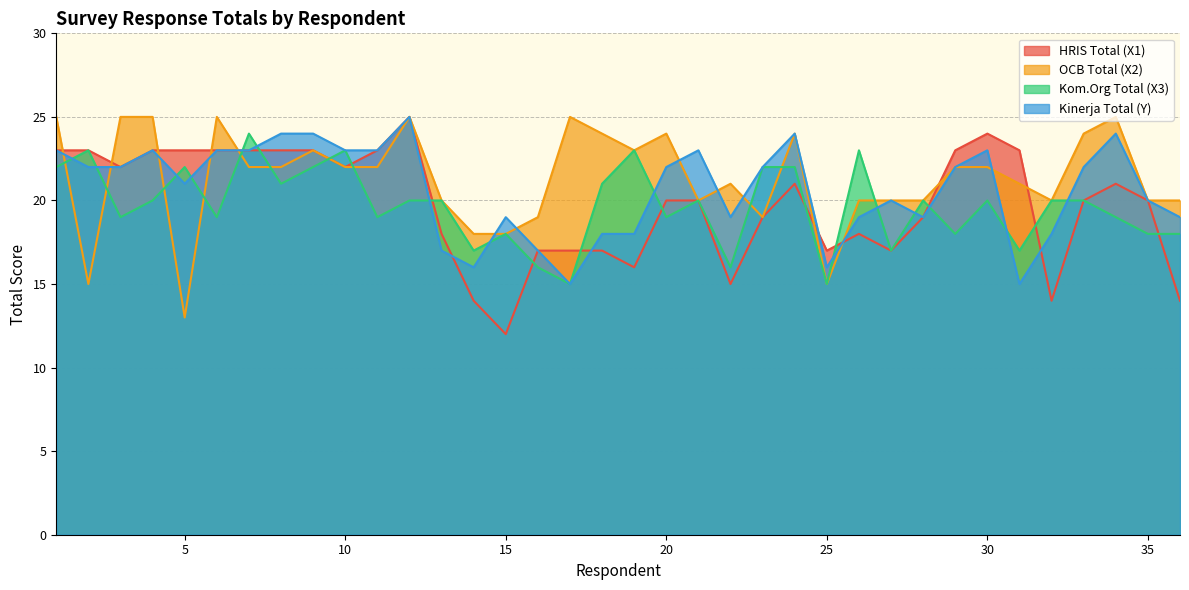

True or false: OCB Total (X2) and Kom.Org Total (X3) intersect in this chart.

True